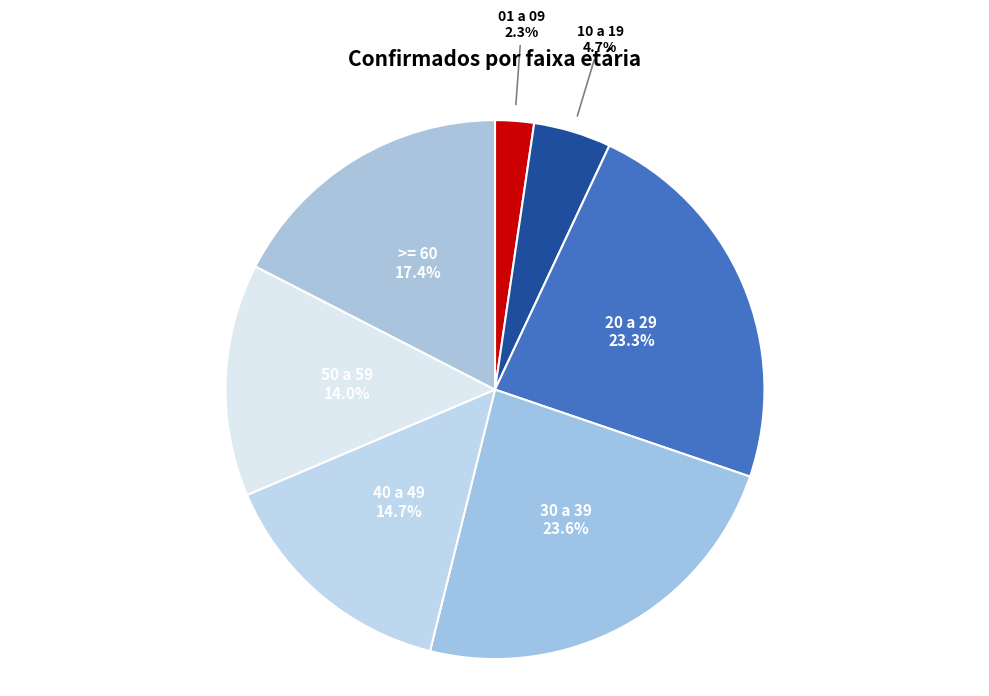

How many slices are in this pie chart?

7